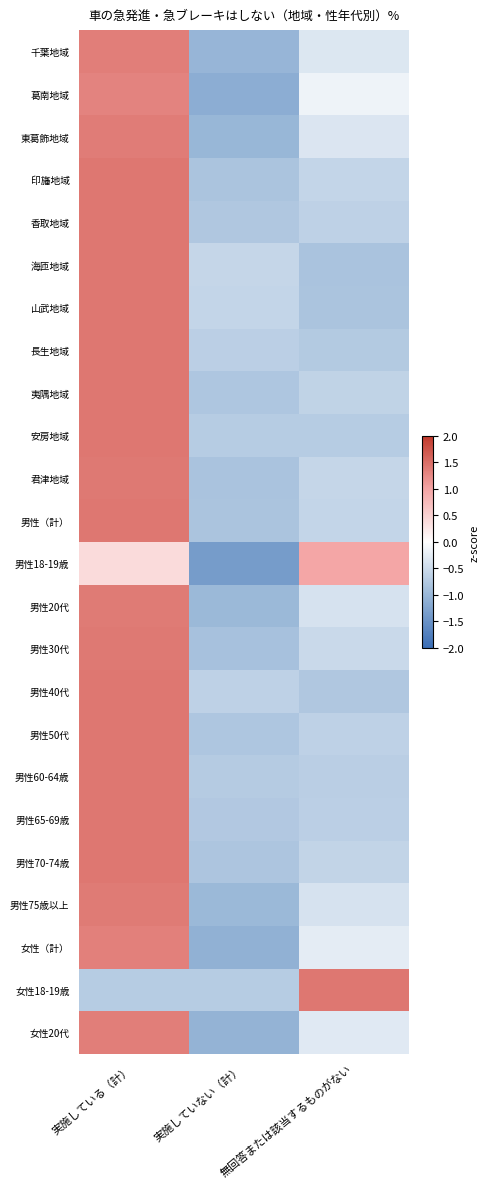

Reading right to left, transcribe all the data shown in this chart.

千葉地域: 無回答または該当するものがない=-0.3	実施していない（計）=-1.0	実施している（計）=1.4
葛南地域: 無回答または該当するものがない=-0.2	実施していない（計）=-1.1	実施している（計）=1.3
東葛飾地域: 無回答または該当するものがない=-0.4	実施していない（計）=-1.0	実施している（計）=1.4
印旛地域: 無回答または該当するものがない=-0.6	実施していない（計）=-0.8	実施している（計）=1.4
香取地域: 無回答または該当するものがない=-0.6	実施していない（計）=-0.8	実施している（計）=1.4
海匝地域: 無回答または該当するものがない=-0.8	実施していない（計）=-0.6	実施している（計）=1.4
山武地域: 無回答または該当するものがない=-0.8	実施していない（計）=-0.6	実施している（計）=1.4
長生地域: 無回答または該当するものがない=-0.7	実施していない（計）=-0.7	実施している（計）=1.4
夷隅地域: 無回答または該当するものがない=-0.6	実施していない（計）=-0.8	実施している（計）=1.4
安房地域: 無回答または該当するものがない=-0.7	実施していない（計）=-0.7	実施している（計）=1.4
君津地域: 無回答または該当するものがない=-0.6	実施していない（計）=-0.8	実施している（計）=1.4
男性（計）: 無回答または該当するものがない=-0.6	実施していない（計）=-0.8	実施している（計）=1.4
男性18-19歳: 無回答または該当するものがない=1.0	実施していない（計）=-1.4	実施している（計）=0.4
男性20代: 無回答または該当するものがない=-0.4	実施していない（計）=-1.0	実施している（計）=1.4
男性30代: 無回答または該当するものがない=-0.5	実施していない（計）=-0.9	実施している（計）=1.4
男性40代: 無回答または該当するものがない=-0.8	実施していない（計）=-0.6	実施している（計）=1.4
男性50代: 無回答または該当するものがない=-0.6	実施していない（計）=-0.8	実施している（計）=1.4
男性60-64歳: 無回答または該当するものがない=-0.7	実施していない（計）=-0.7	実施している（計）=1.4
男性65-69歳: 無回答または該当するものがない=-0.7	実施していない（計）=-0.8	実施している（計）=1.4
男性70-74歳: 無回答または該当するものがない=-0.6	実施していない（計）=-0.8	実施している（計）=1.4
男性75歳以上: 無回答または該当するものがない=-0.4	実施していない（計）=-1.0	実施している（計）=1.4
女性（計）: 無回答または該当するものがない=-0.3	実施していない（計）=-1.1	実施している（計）=1.3
女性18-19歳: 無回答または該当するものがない=1.4	実施していない（計）=-0.7	実施している（計）=-0.7
女性20代: 無回答または該当するものがない=-0.3	実施していない（計）=-1.0	実施している（計）=1.3